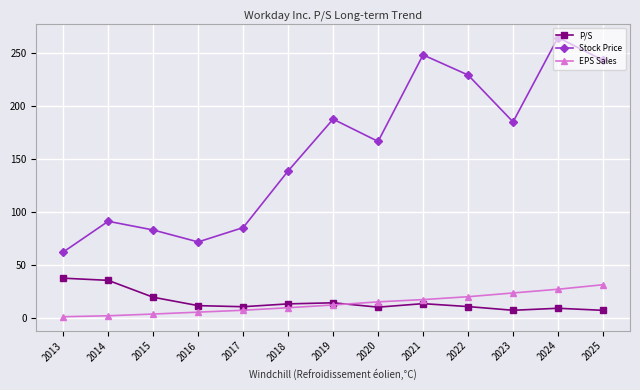

At which category does Stock Price reach its first local valley?

2016